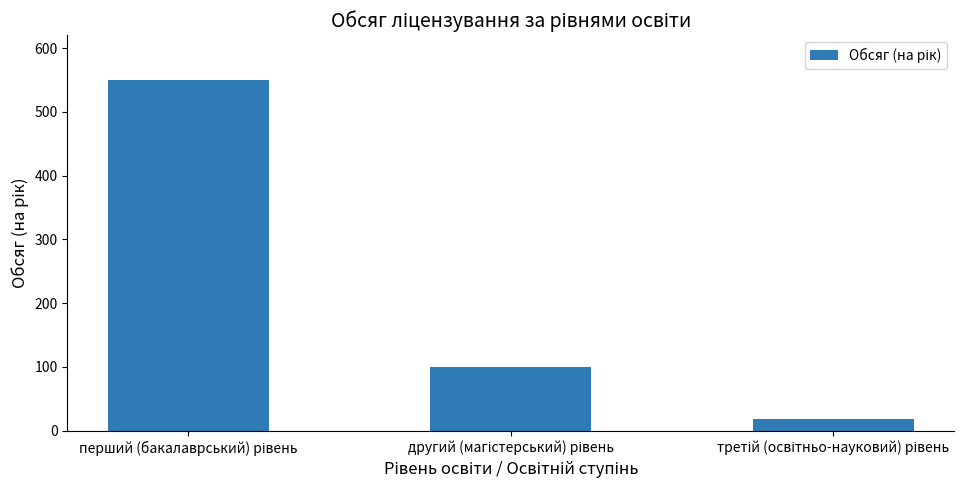

Reading left to right, list all the values displayed in this chart.

550	100	18